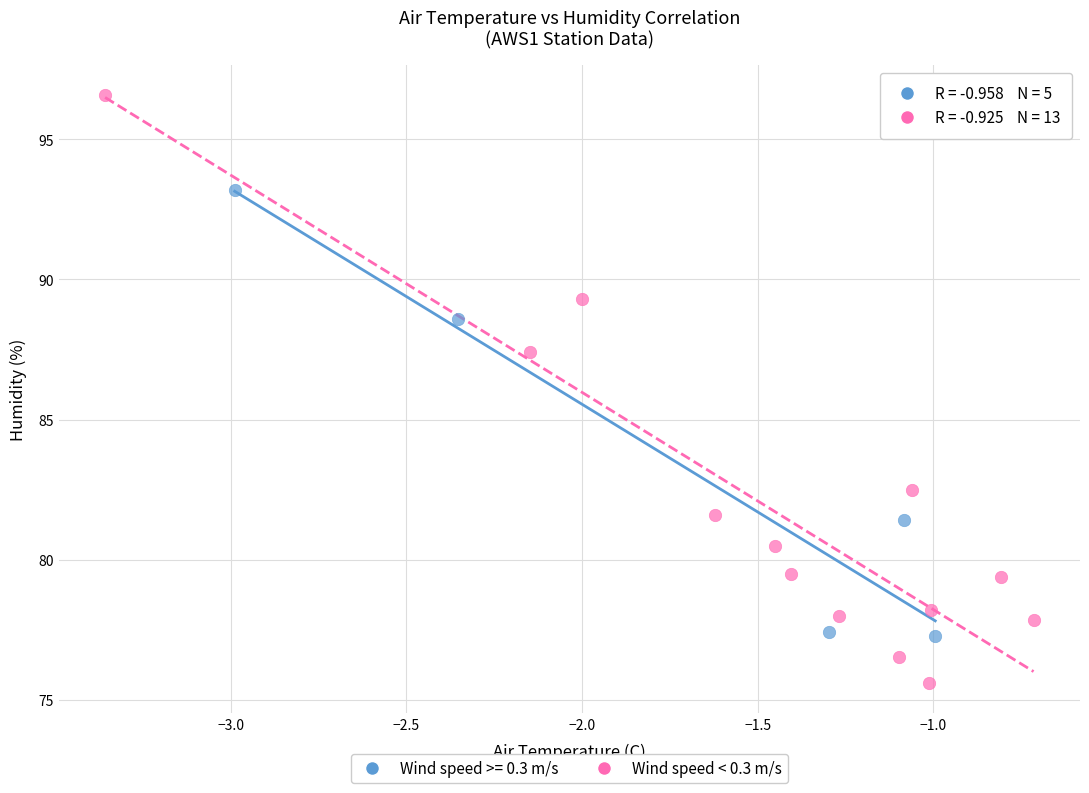

Which series reaches the minimum Y coordinate?

Wind speed < 0.3 m/s